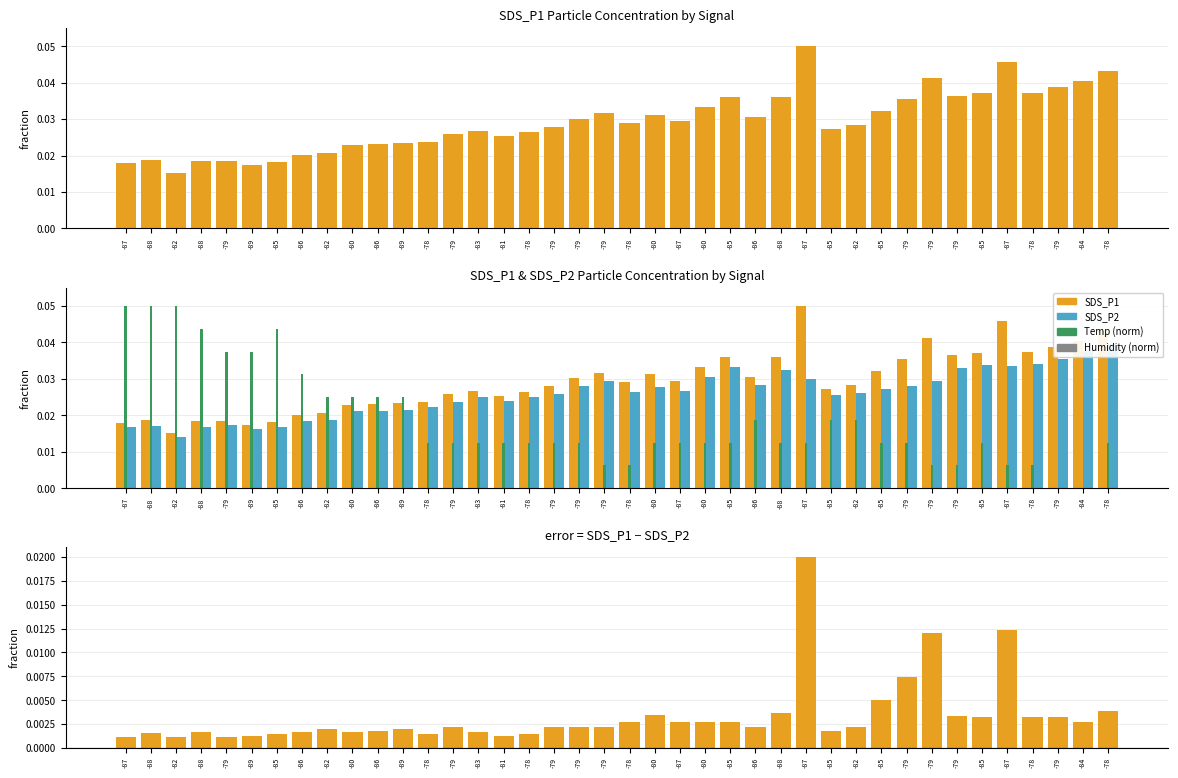

Is it true that SDS_P1 minus SDS_P2 equals 0.0 at -85?

True